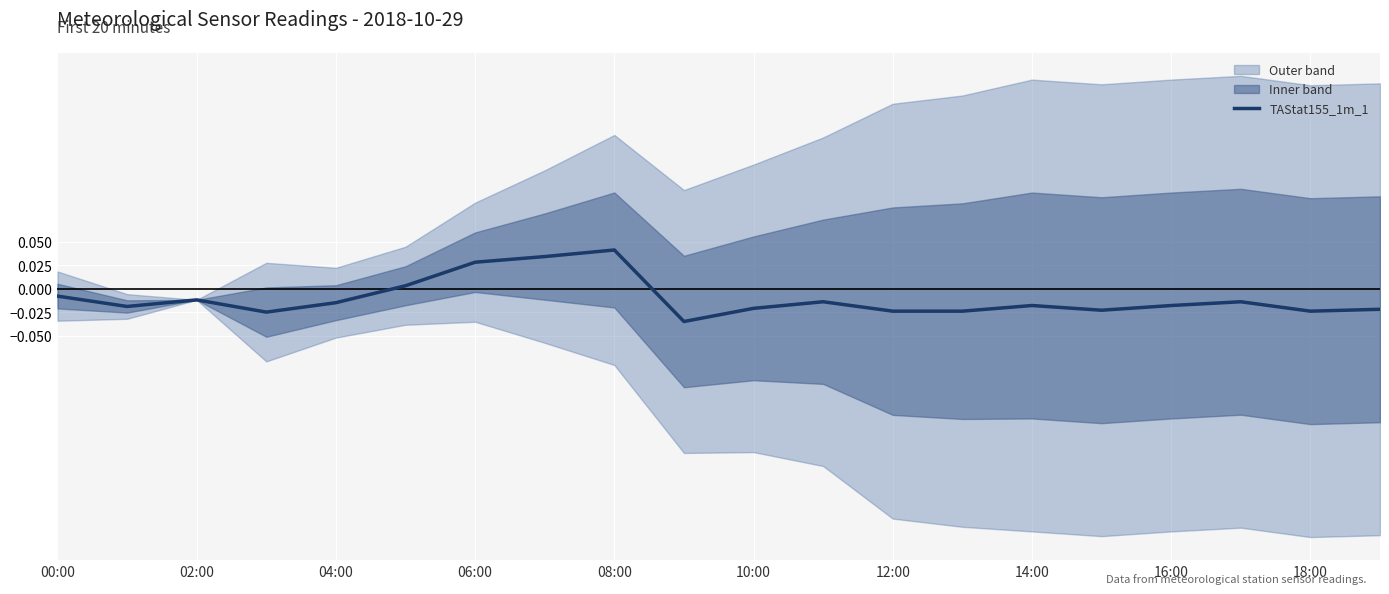

What position from the left is 18:00?

19